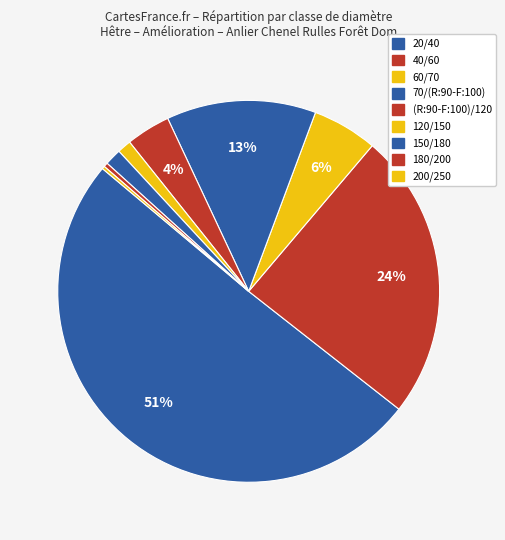

Which has a higher value, 180/200 or 60/70?

60/70